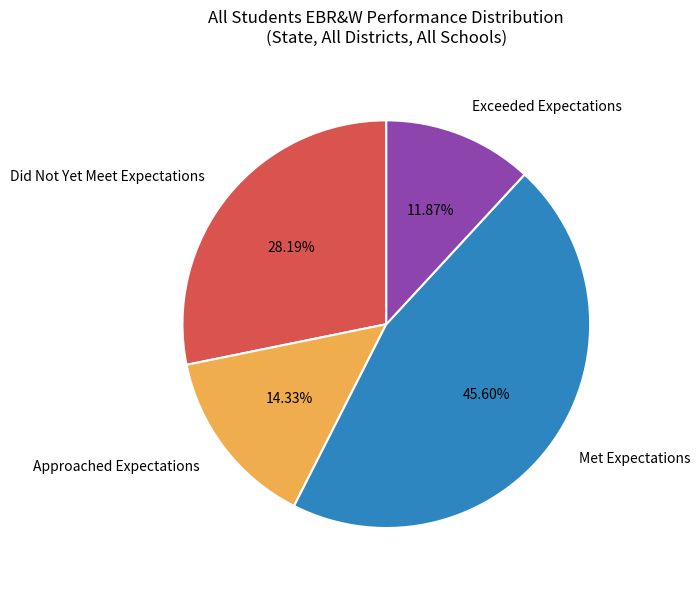

Which category has the biggest portion of the pie?

Met Expectations